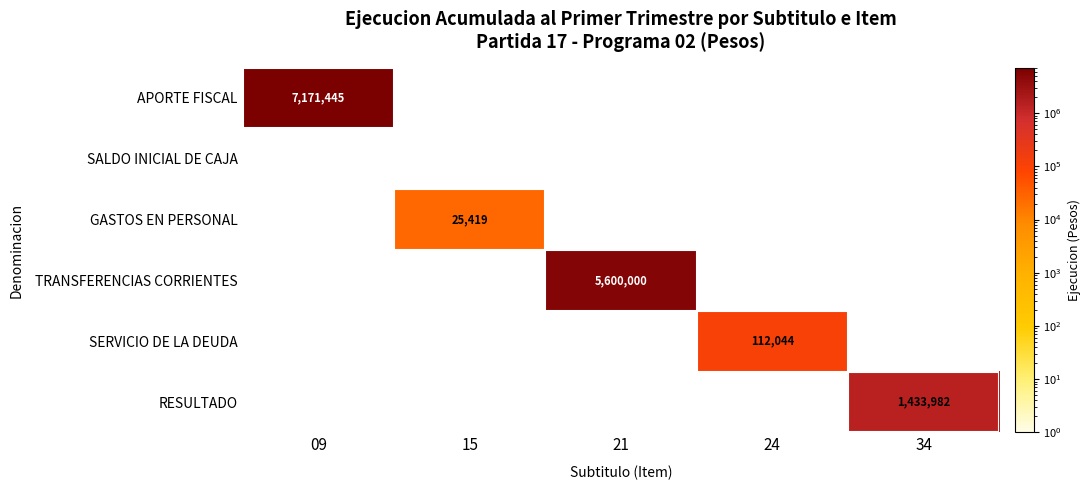

At which category does the chart reach its peak across all series?

09